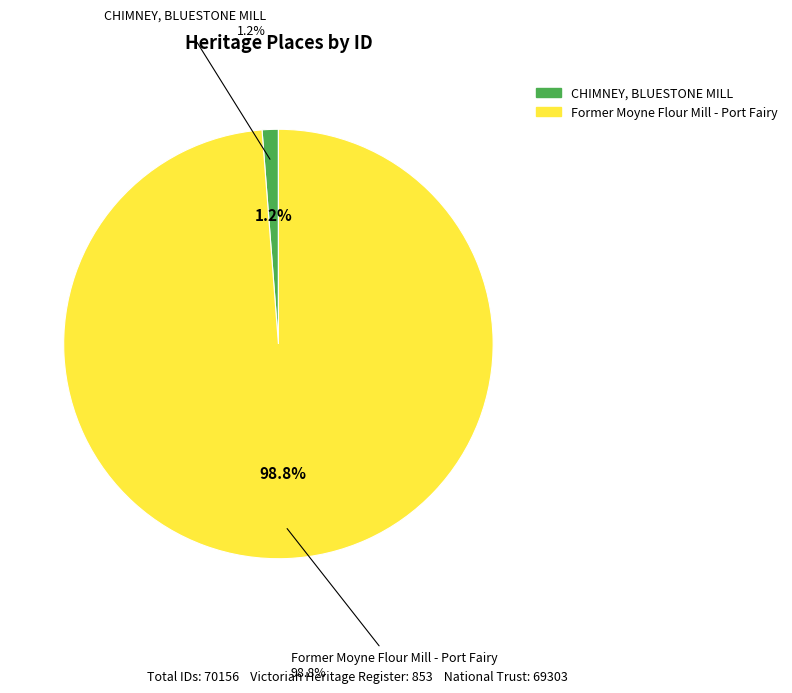

Is it true that Former Moyne Flour Mill - Port Fairy is 89% of the pie?

False